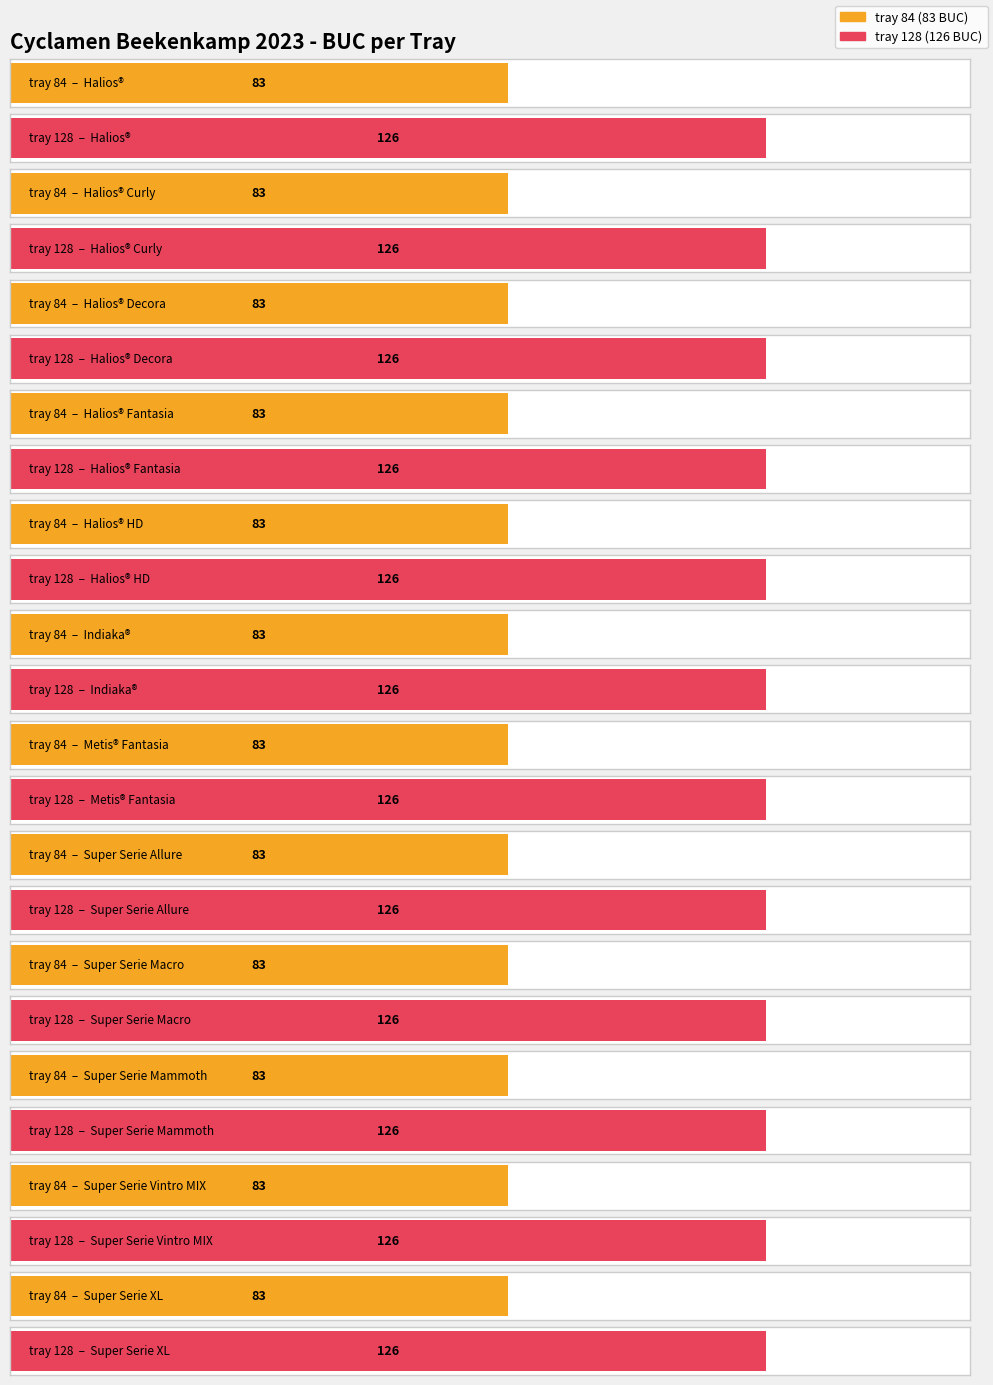

What is the label of the 5th bar from the left?

Halios® HD